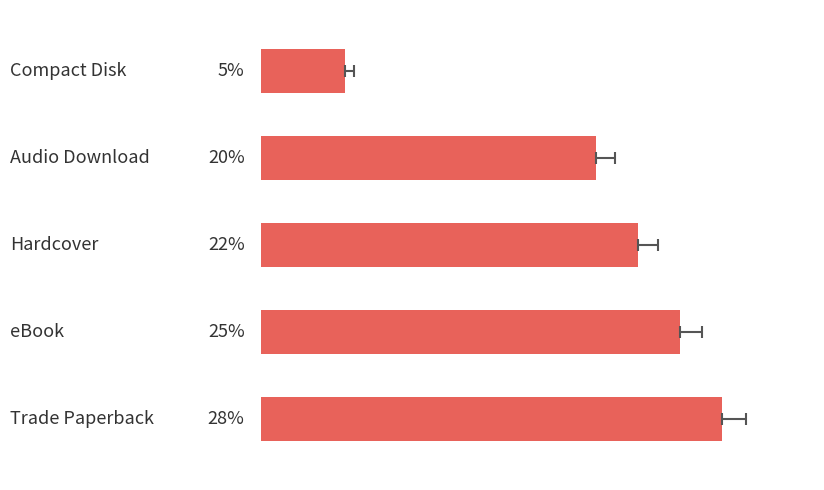

How many values are between 20 and 25?

3